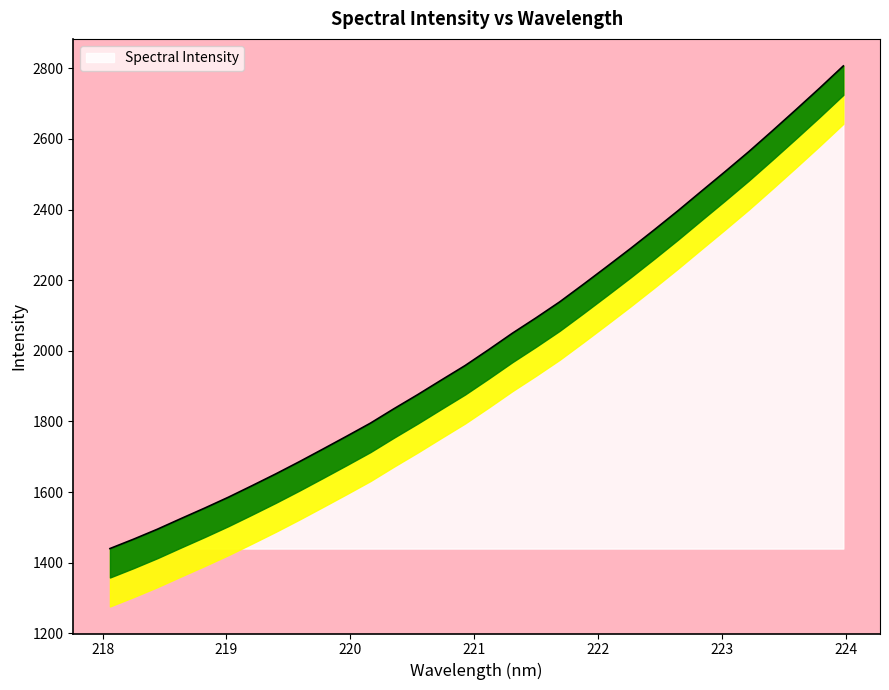

How many values are below 2003?

16